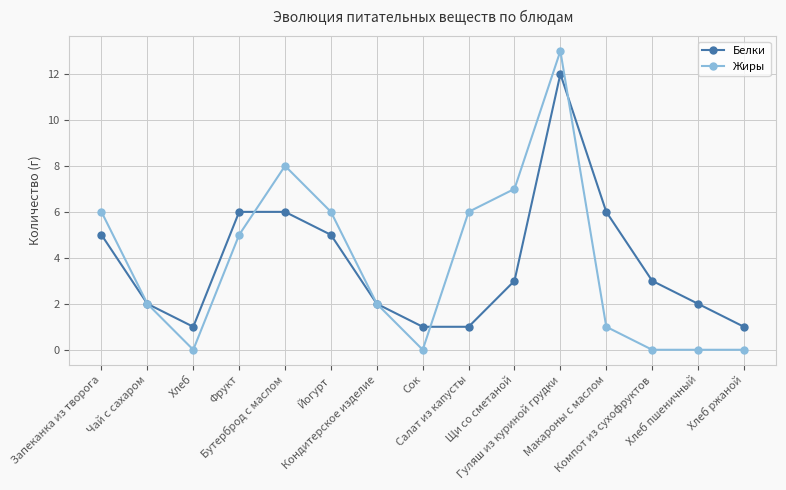

What is the difference between the Жиры values at Хлеб ржаной and Фрукт?

5